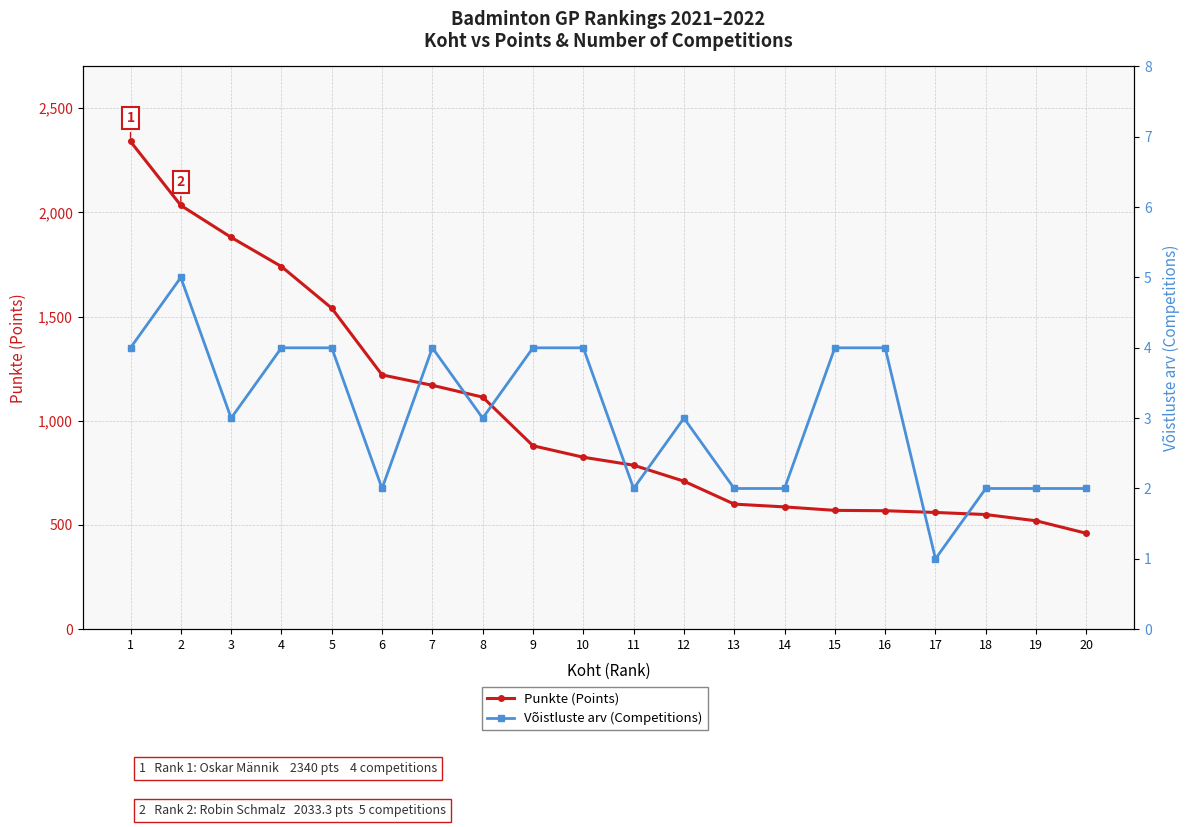

Between 2 and 6, which series saw the biggest shift?

Punkte (Points)